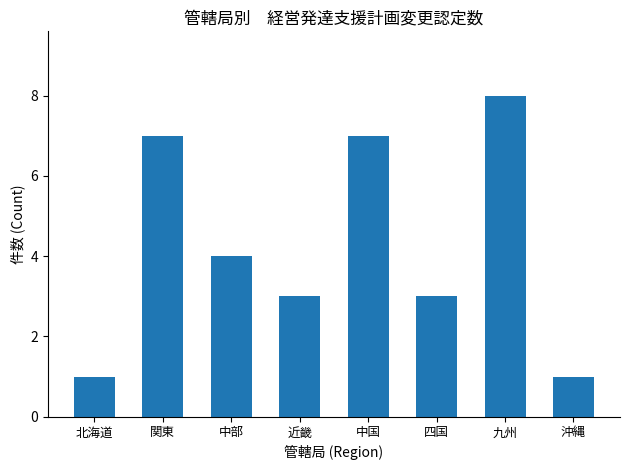

How many distinct data groups are displayed?

1